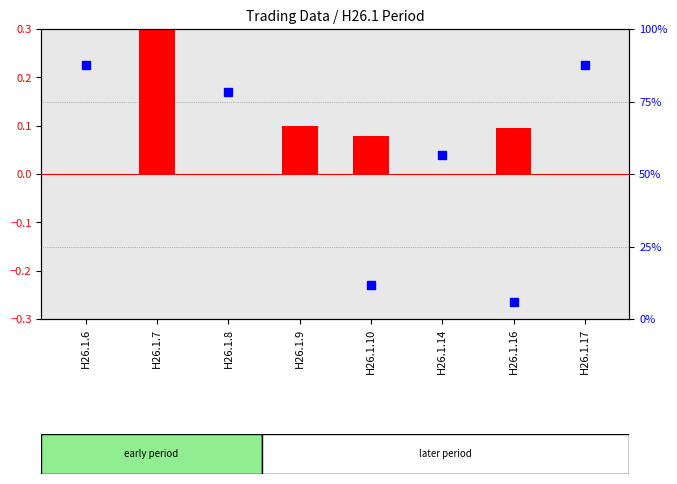

At H26.1.7, list the series in order from largest to smallest.

avg price deviation, percentile rank within the sample